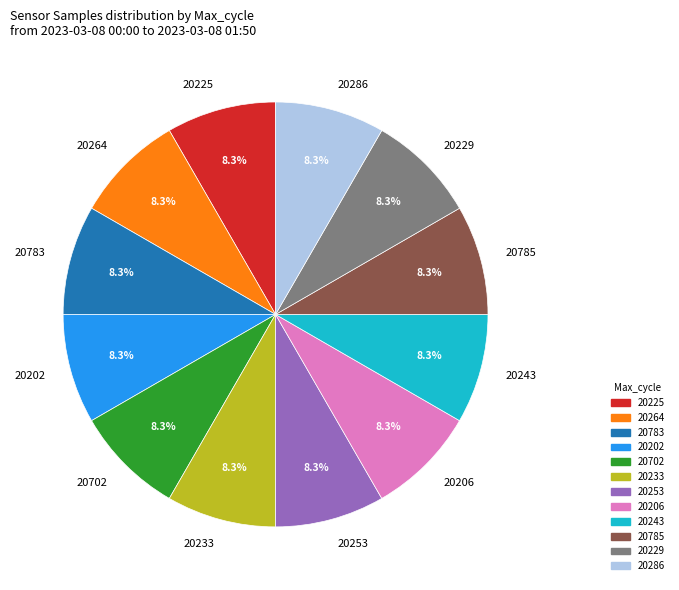

The 20243 slice represents 8% of the pie. True or false?

True